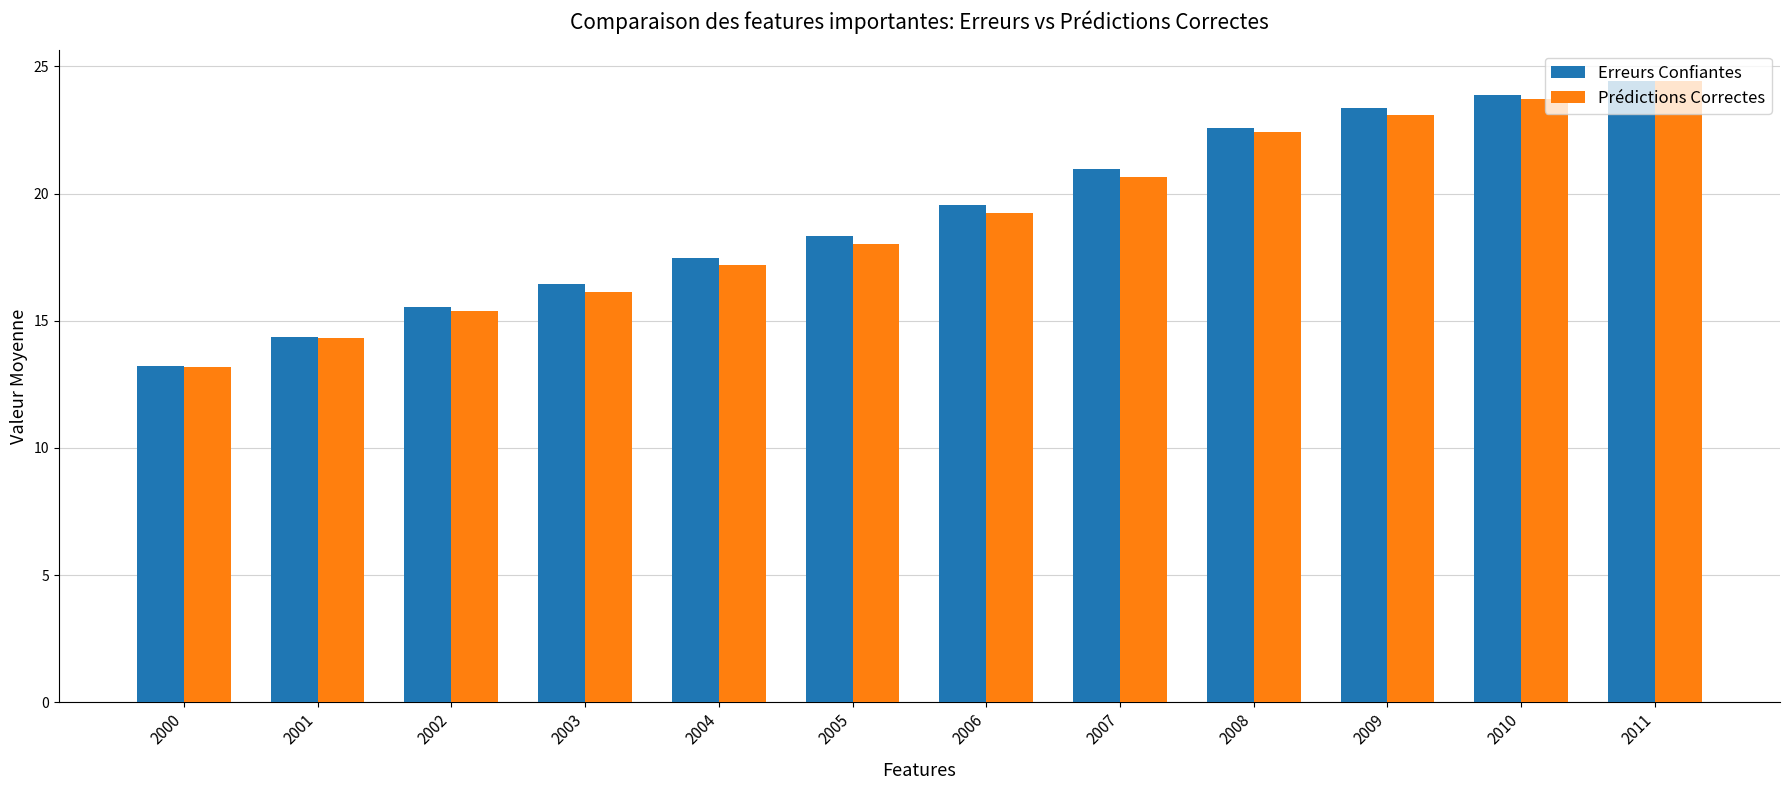

What is the difference between the Erreurs Confiantes values at 2010 and 2004?

6.4